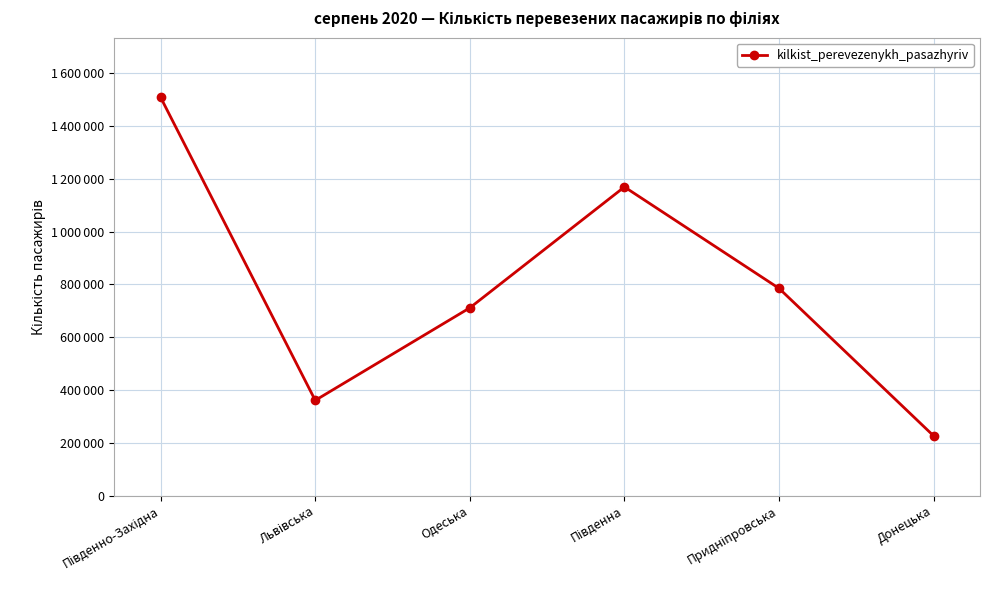

Is this an area chart (filled region under the line)?

No